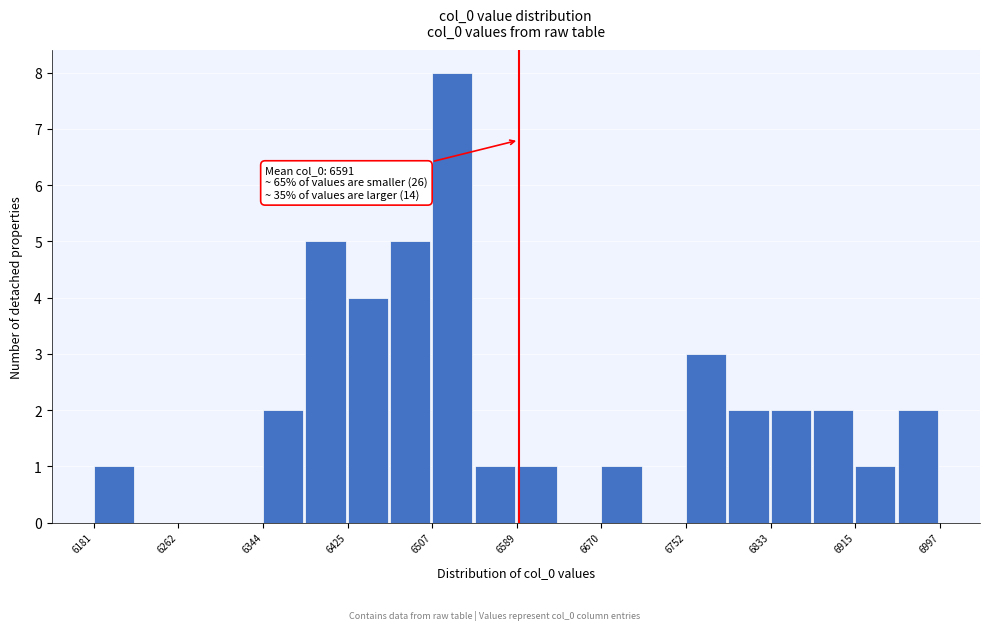

Which range on the x-axis has the tallest bar?

6510 to 6550